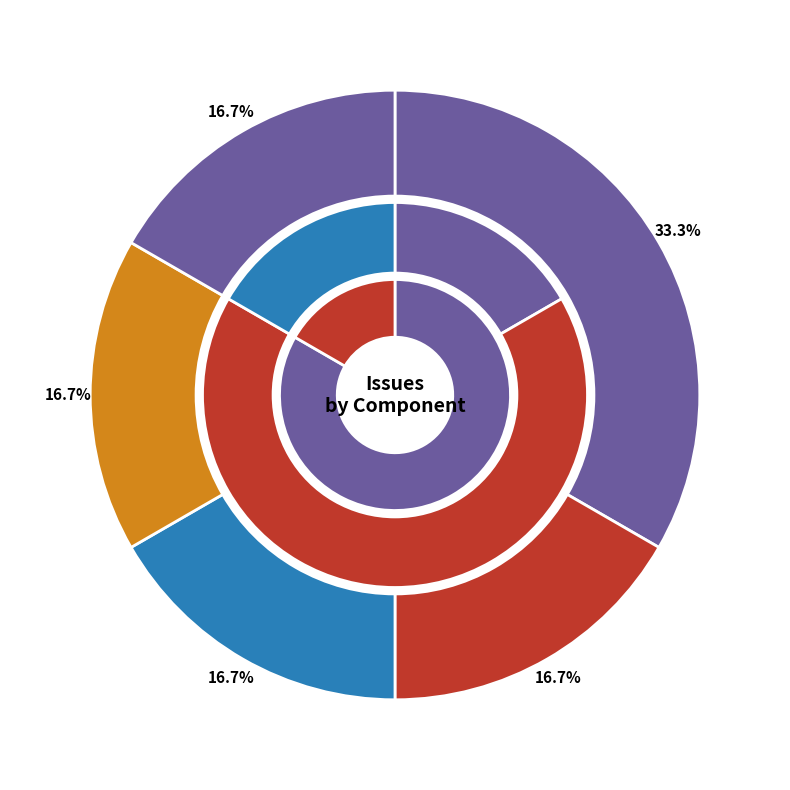

Is core libraries the majority of the pie?

No